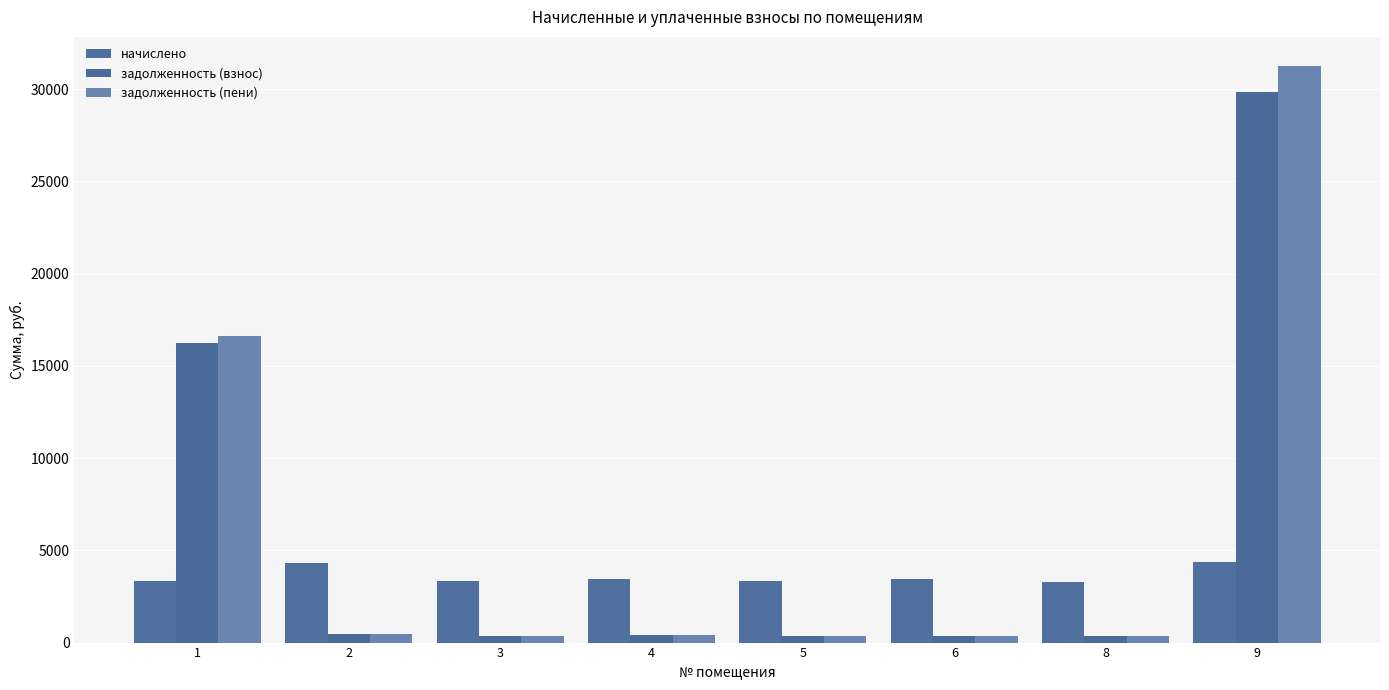

What is the total value across all series at 6?

4201.7